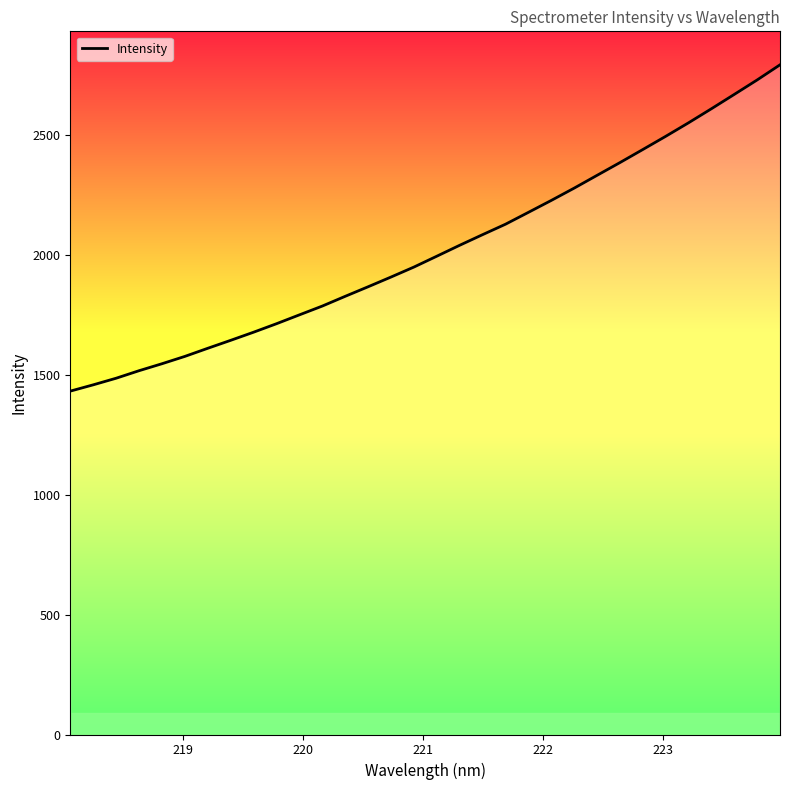

What is the smallest value displayed?

1432.0